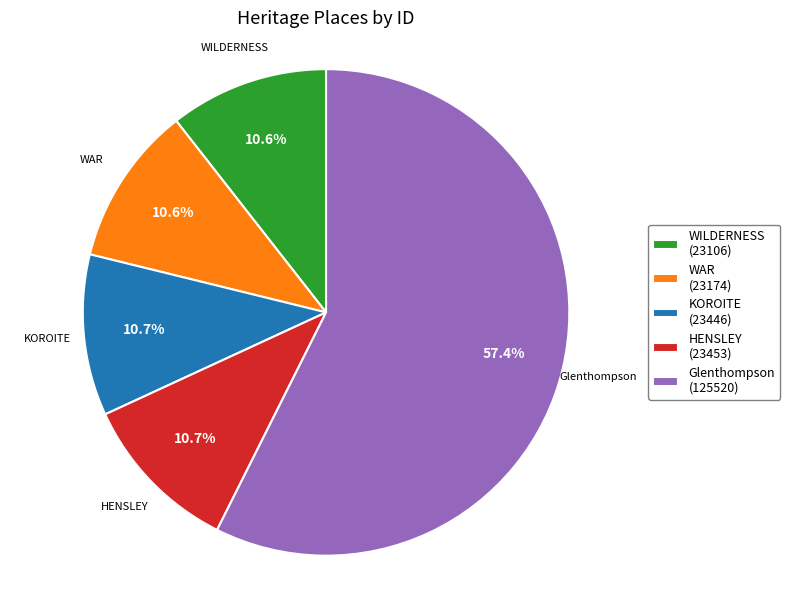

Is there any slice that represents more than half of the pie?

Yes